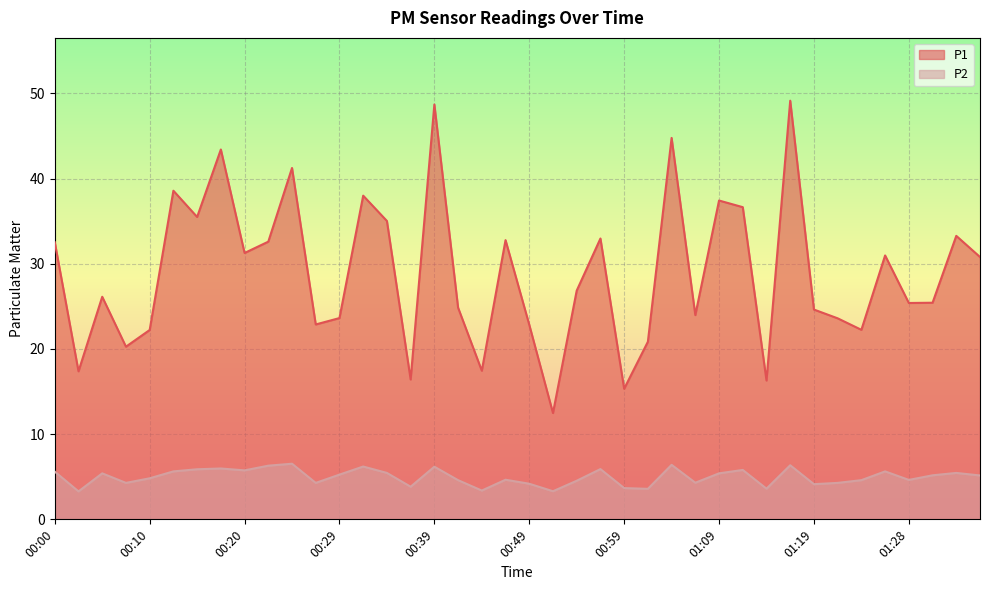

True or false: P1 has more than 0 points higher than both neighbors.

True